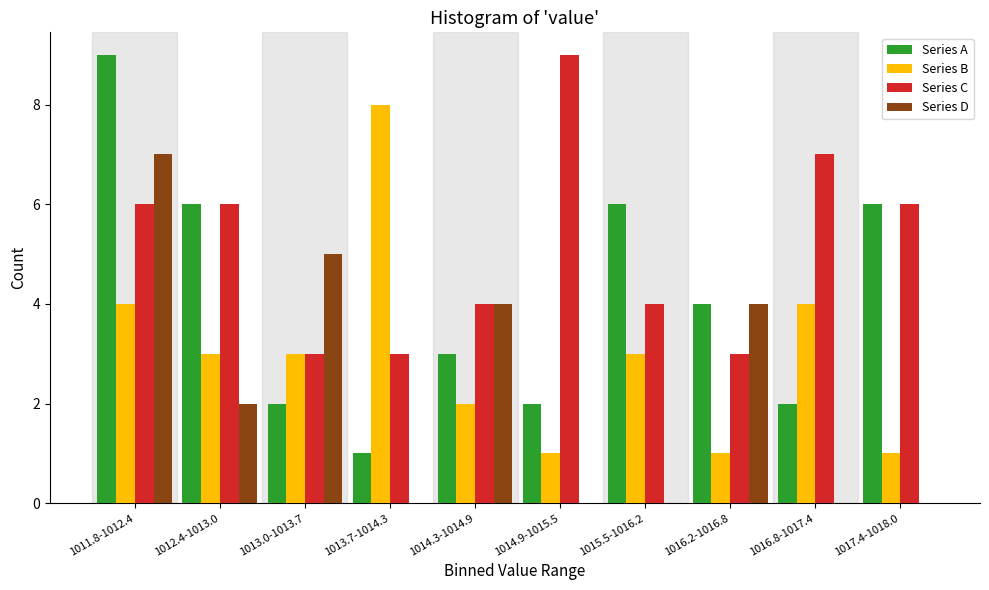

What is the sum of the Series C values at 1014.3-1014.9 and 1016.2-1016.8?

7